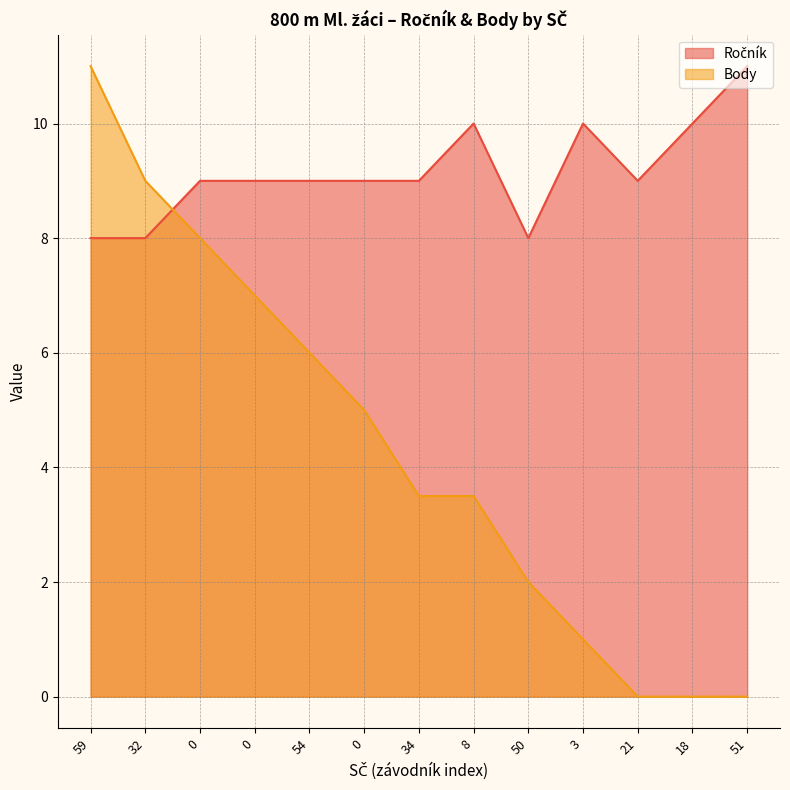

How many values in the Body series are below 3?

5